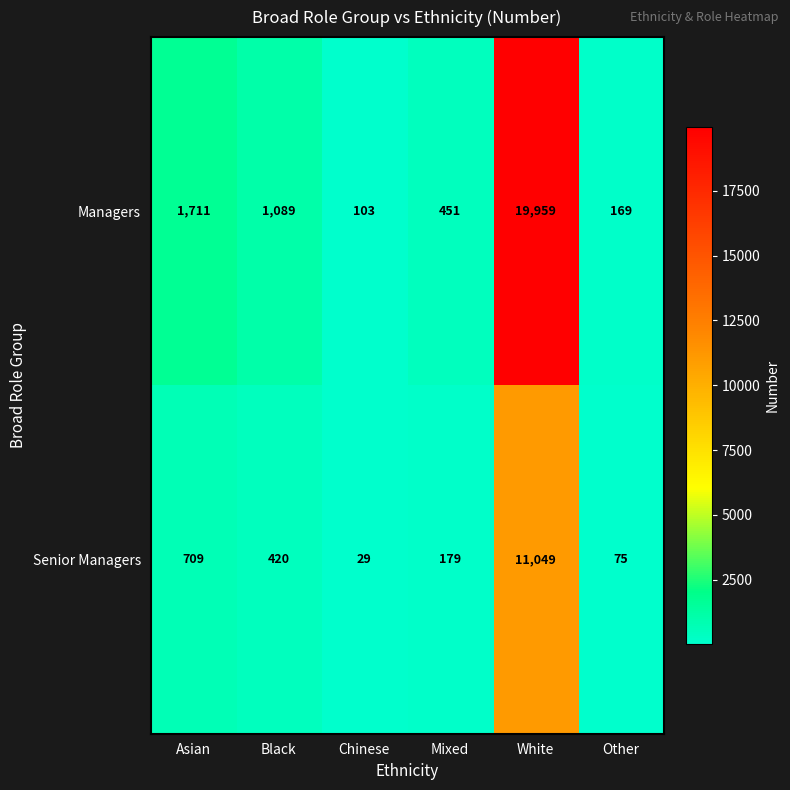

Between Chinese and Mixed, which series saw the biggest shift?

Managers